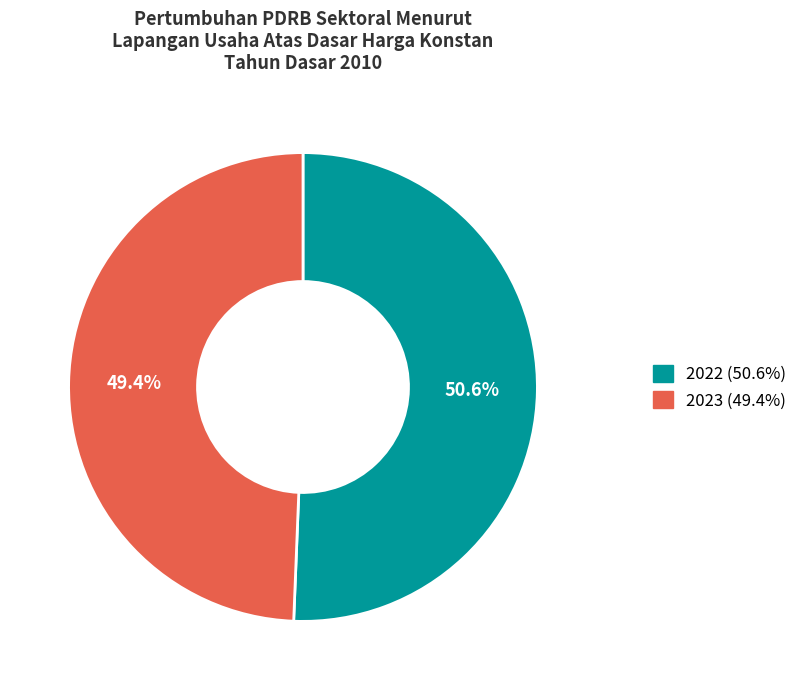

Which category accounts for the majority?

2022